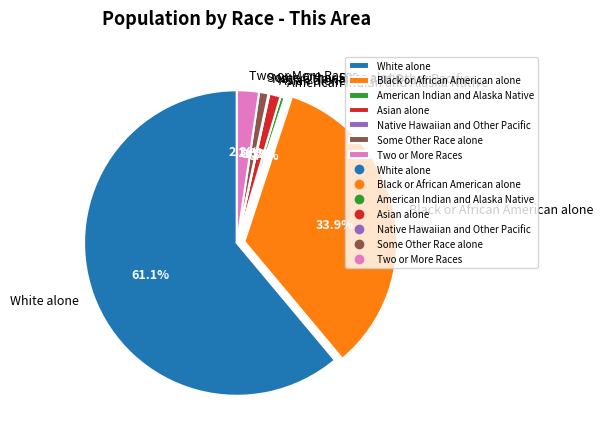

Between Some Other Race alone and White alone, which is larger?

White alone